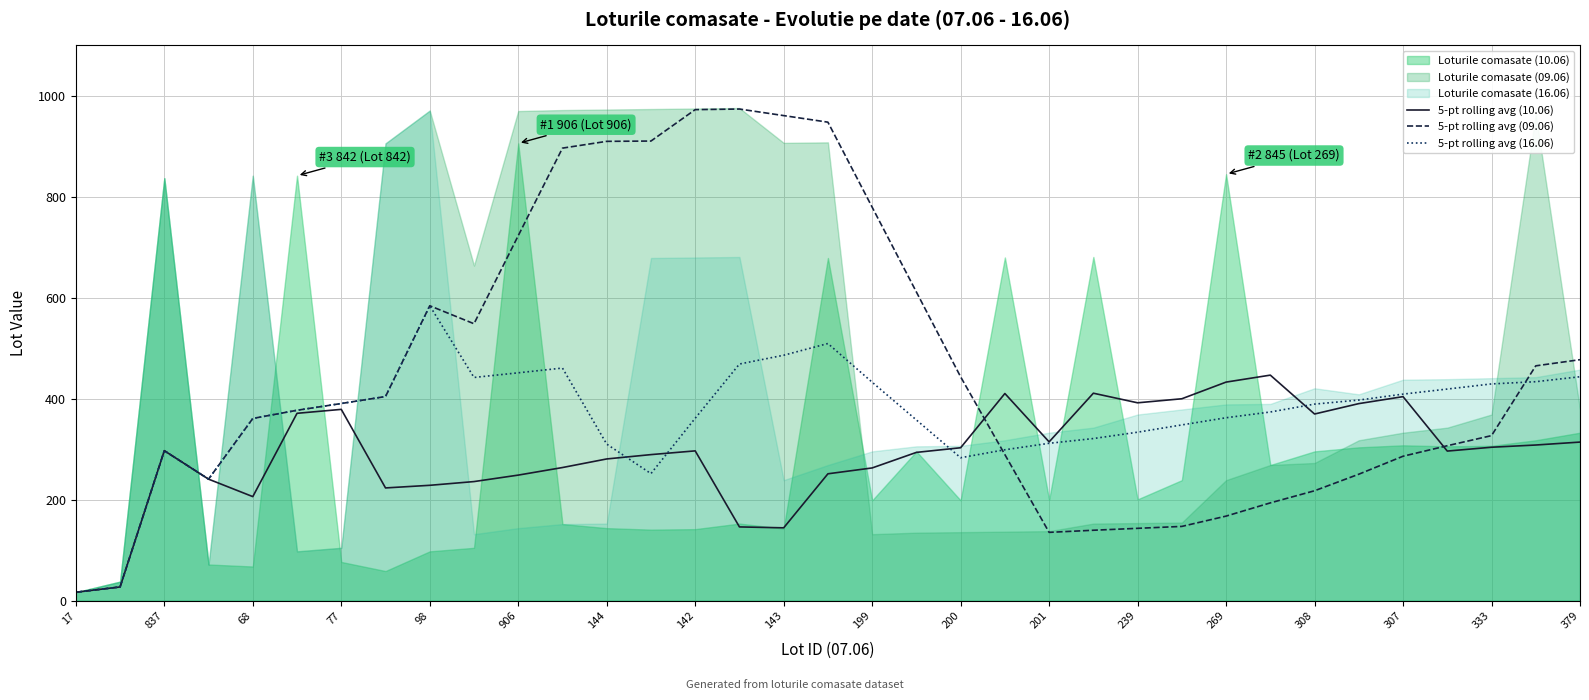

Does the chart have visible grid lines?

Yes